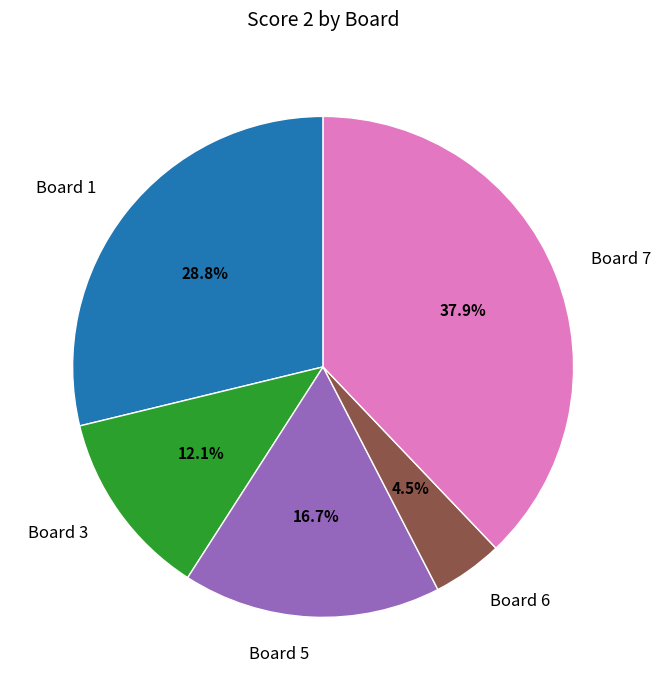

Rank the categories by value from lowest to highest.

Board 6, Board 3, Board 5, Board 1, Board 7